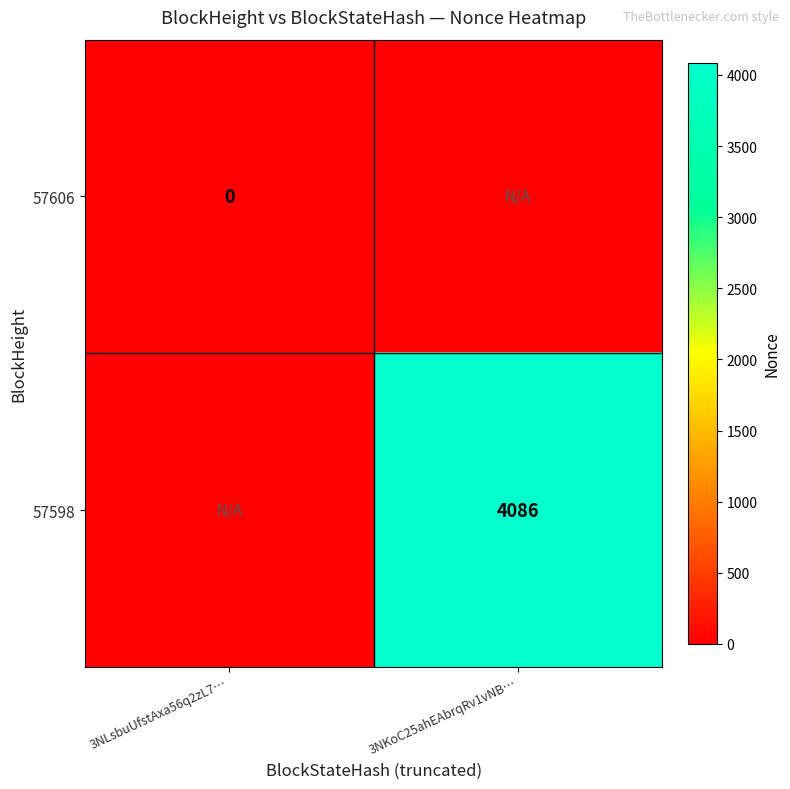

True or false: 57598 has a value of 4086 at 3NKoC25ahEAbrqRv1vNB….

True